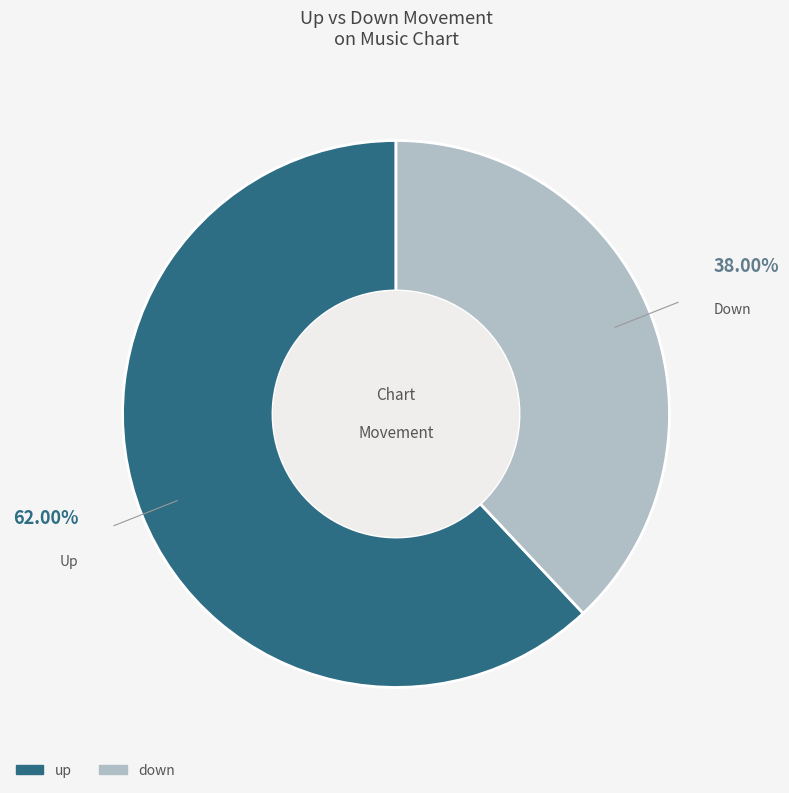

To the nearest percent, what is the combined percentage of down and up?

100%